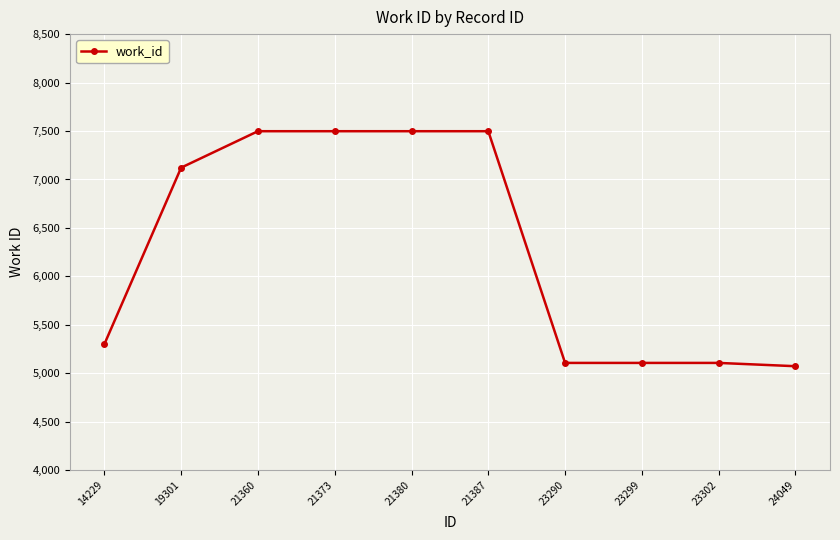

What is the smallest value displayed?

5073